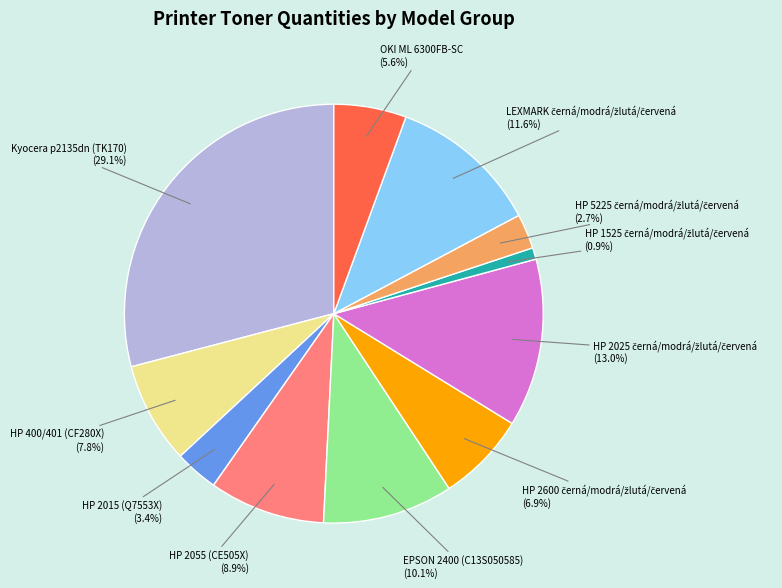

To the nearest percent, what is the difference between the largest and smallest slice percentages?

28%